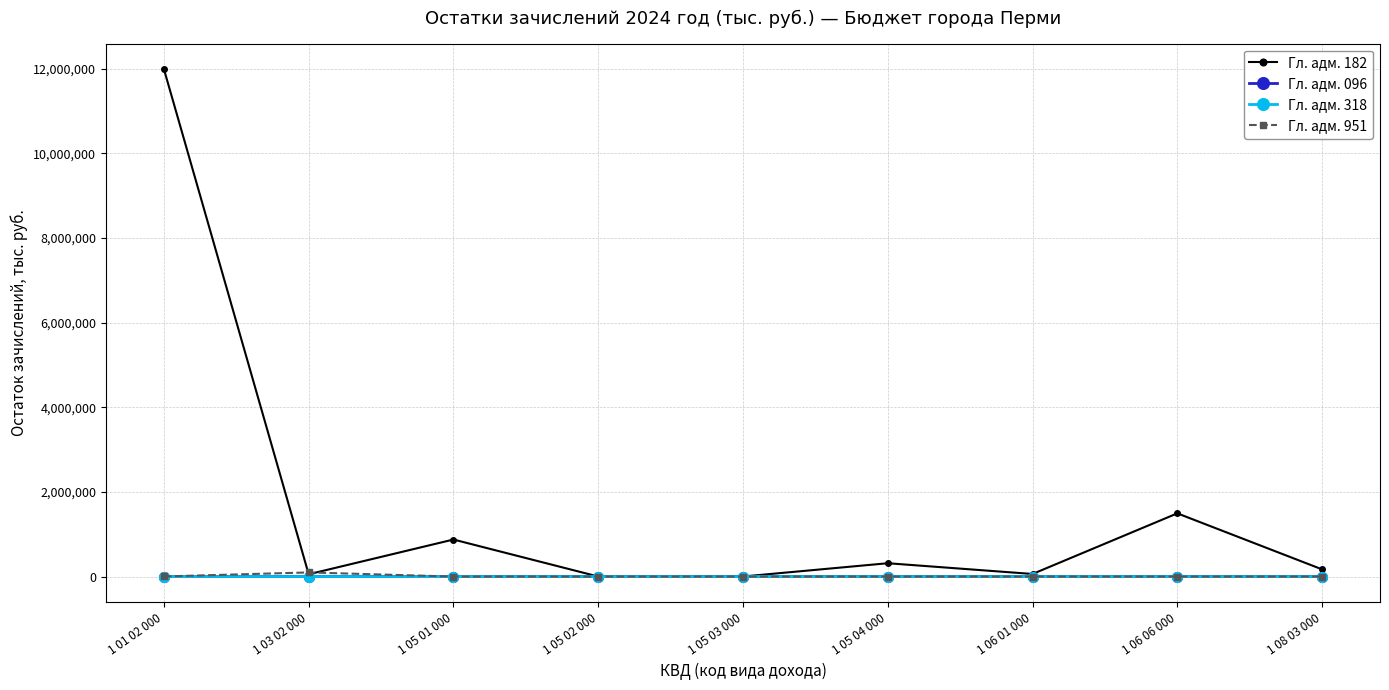

Count the number of categories in the chart.

9